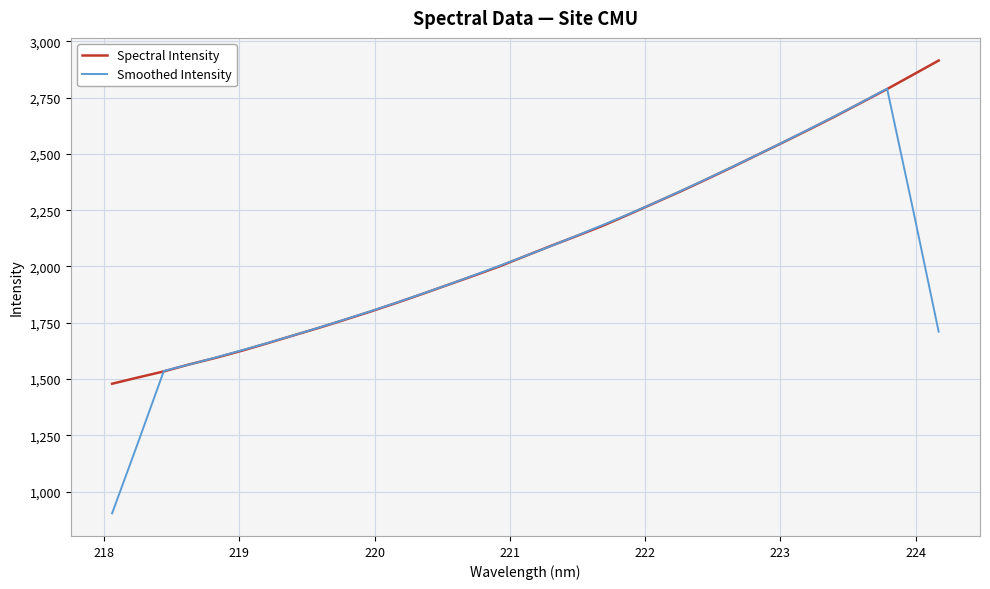

Rank the series by their maximum value, from lowest to highest.

Smoothed Intensity, Spectral Intensity